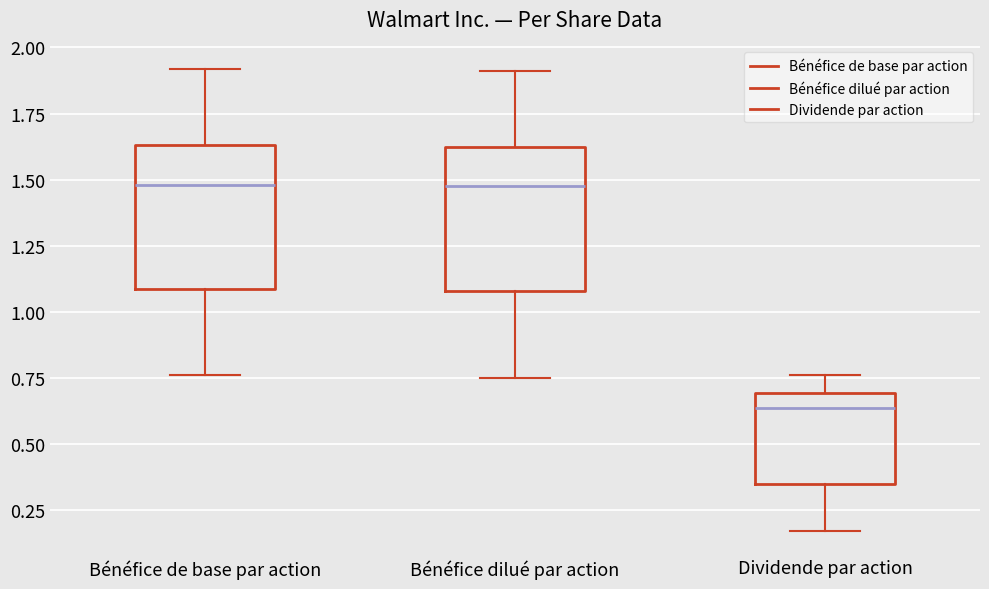

Reading left to right, read every box against the y-axis: the position of its median line, the range the box covers, and the ends of its whiskers. The values are not printed on the chart, so give them approximately, as read against the axis.

Bénéfice de base par action: median 1.50, box 1.10 to 1.65, whiskers 0.75 to 1.90
Bénéfice dilué par action: median 1.50, box 1.10 to 1.60, whiskers 0.75 to 1.90
Dividende par action: median 0.65, box 0.35 to 0.70, whiskers 0.15 to 0.75